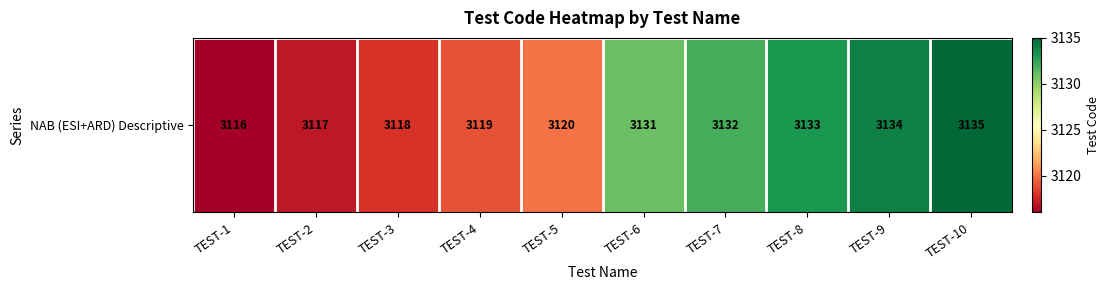

Which has a higher value, TEST-8 or TEST-2?

TEST-8